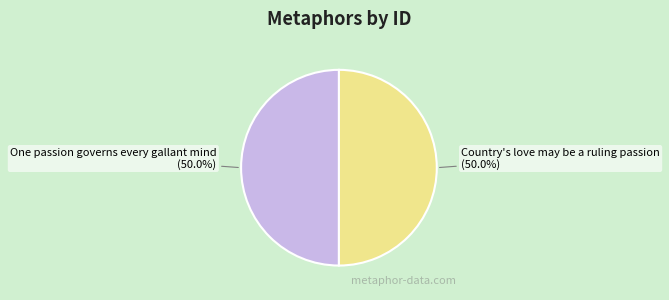

True or false: Country's love may be a ruling passion accounts for 65% of the total.

False